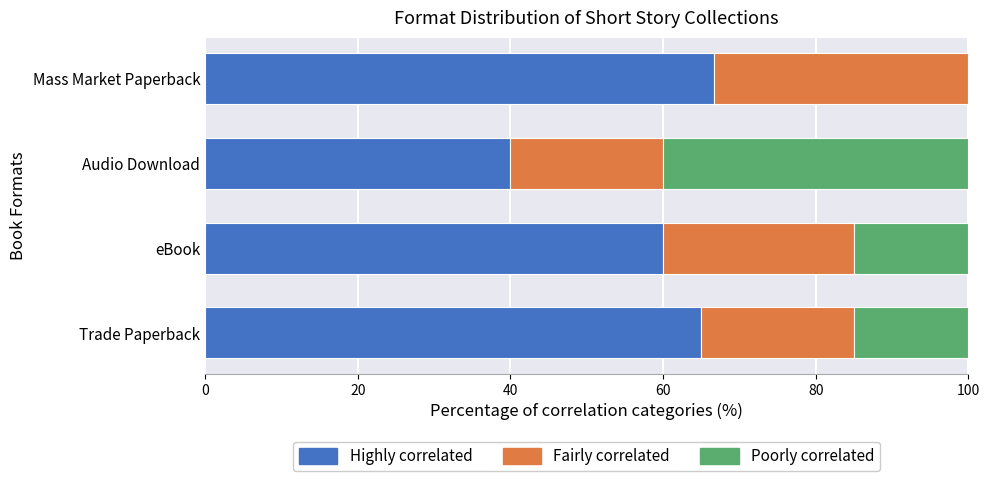

What value does the Highly correlated series have at Trade Paperback?

65.0